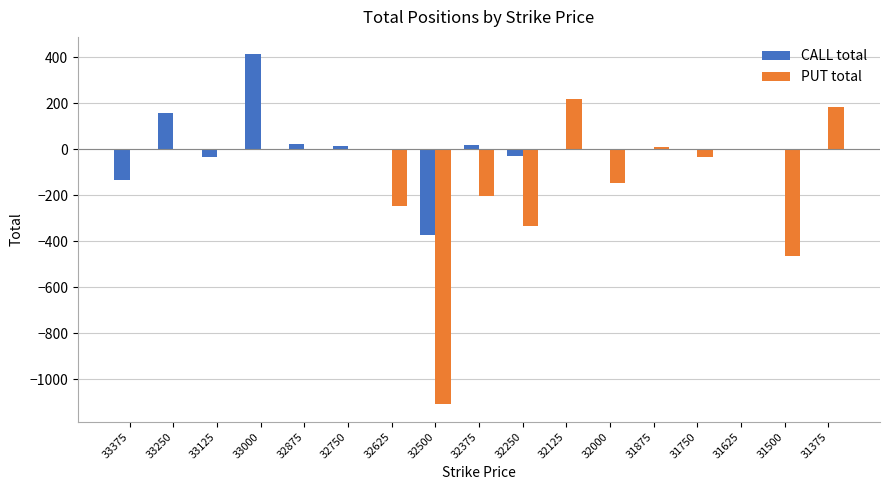

Which series changed the most between 32625 and 31375?

PUT total